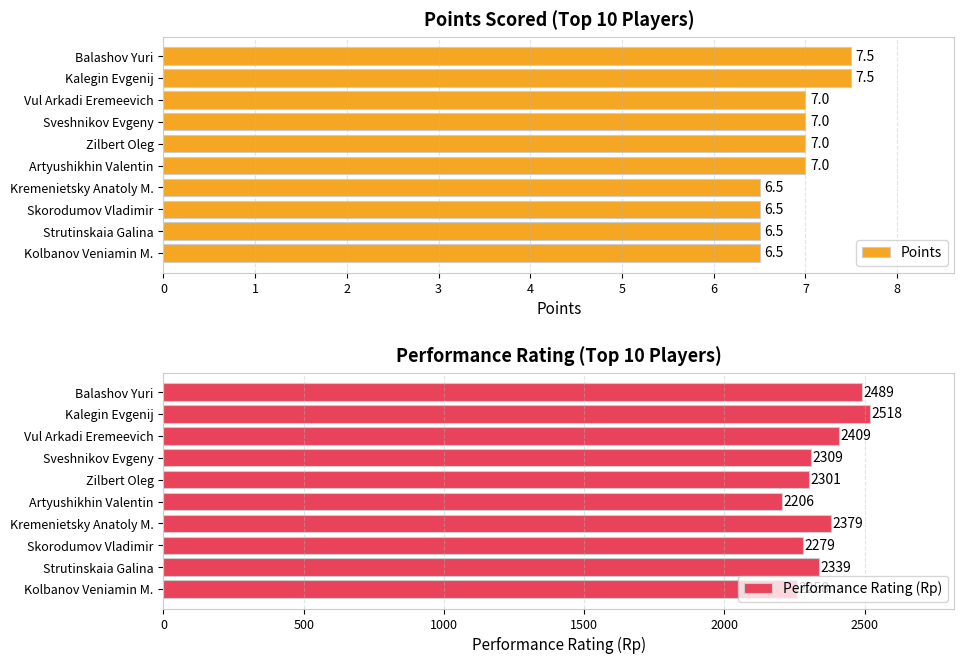

True or false: Points has a value of 6.5 at Kremenietsky Anatoly M..

True